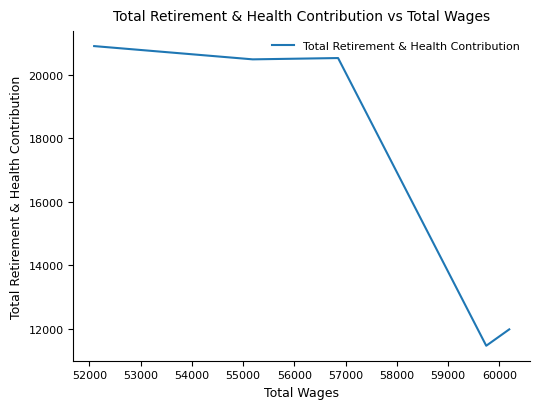

What is the maximum value shown in the chart?

20899